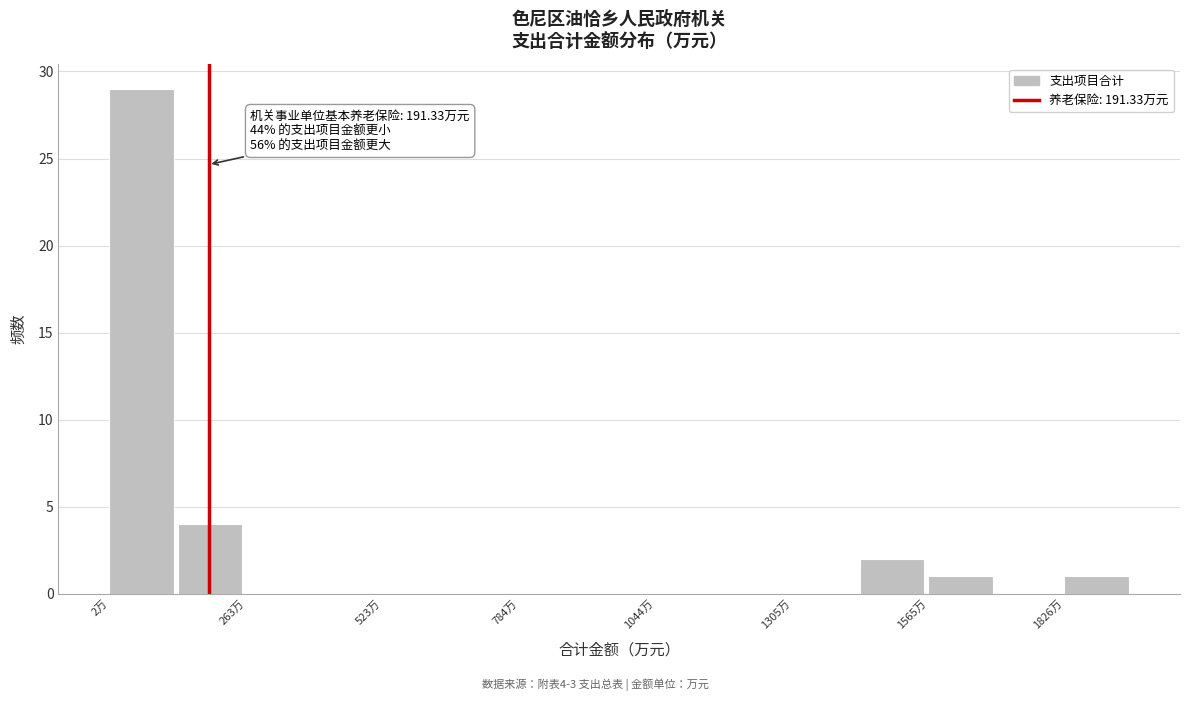

Around what value on the x-axis is the tallest bar? Give the approximate position of its centre, as read against the axis.

50